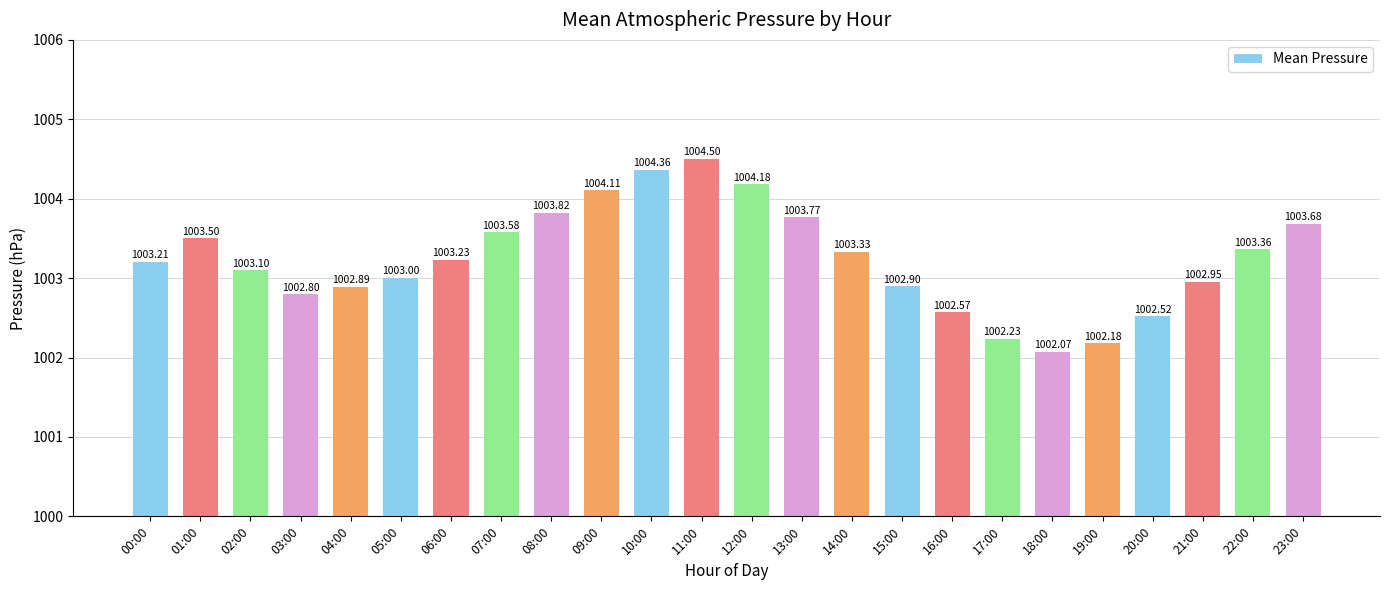

List the labels in order of value, smallest first.

18:00, 19:00, 17:00, 20:00, 16:00, 03:00, 04:00, 15:00, 21:00, 05:00, 02:00, 00:00, 06:00, 14:00, 22:00, 01:00, 07:00, 23:00, 13:00, 08:00, 09:00, 12:00, 10:00, 11:00